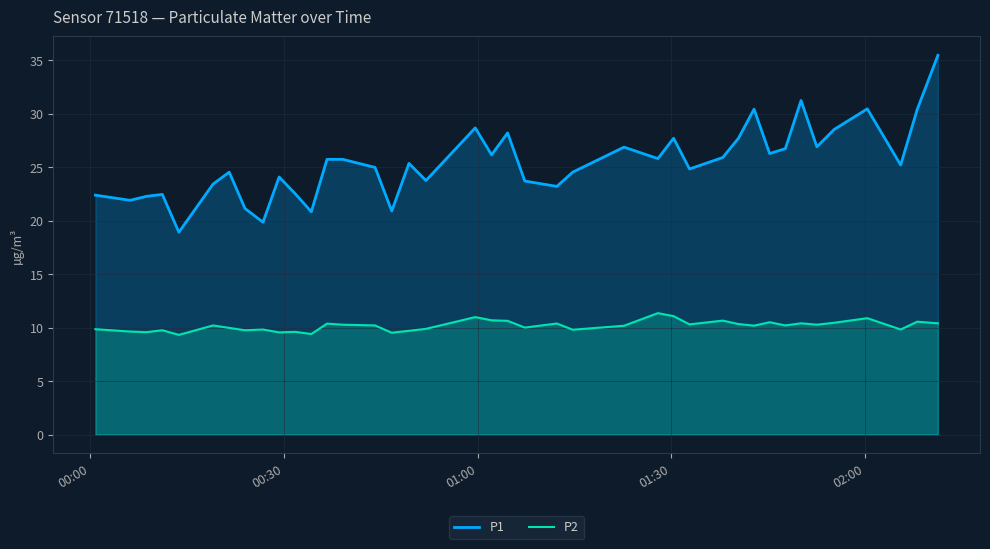

Which series has the largest total across all categories?

P1